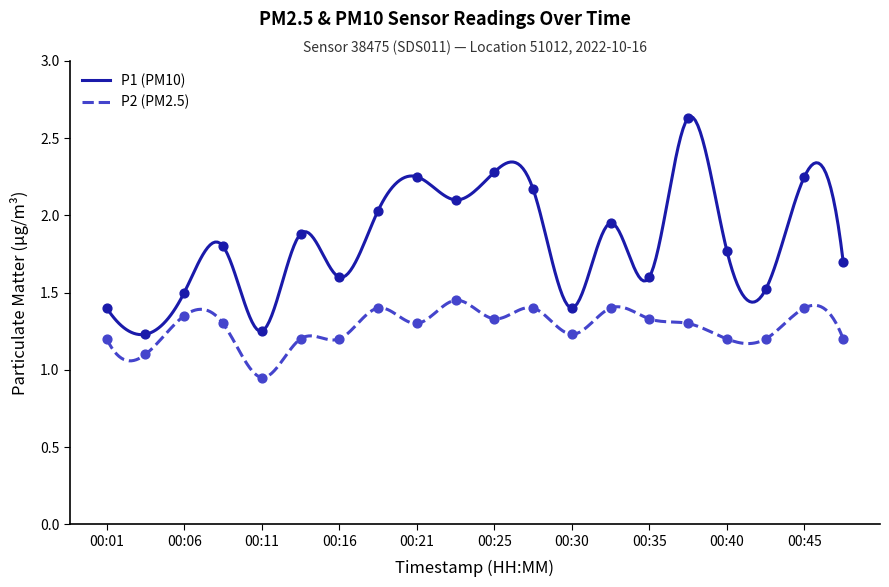

What are all the series names shown in the legend?

P1, P2